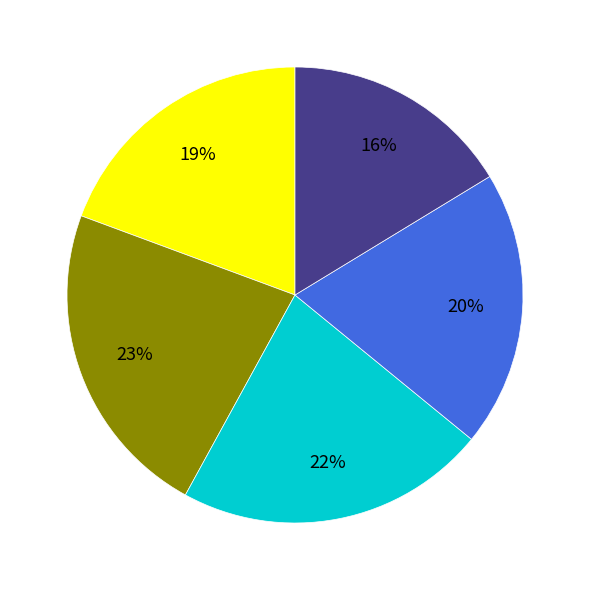

To the nearest percent, what is the average slice percentage?

20%